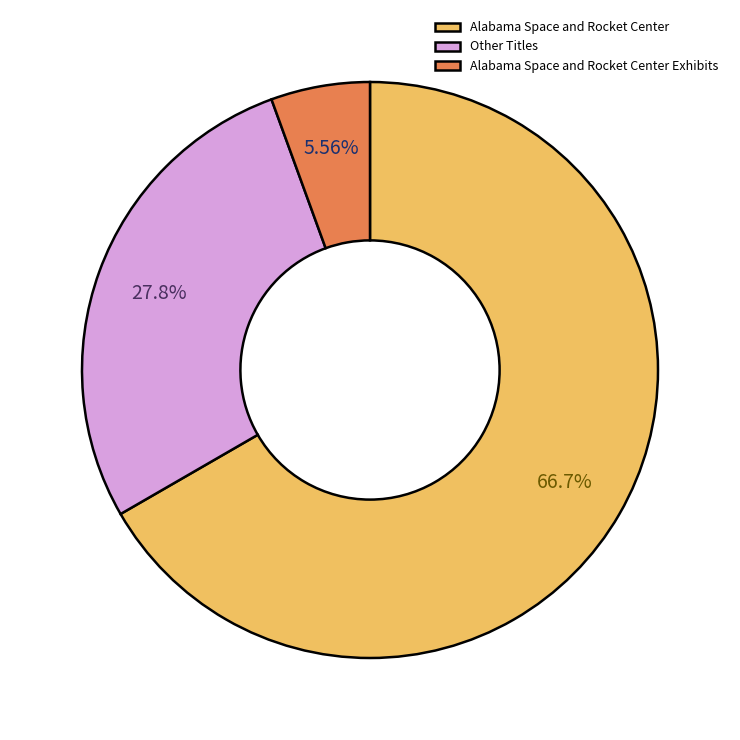

How many segments does this pie chart have?

3